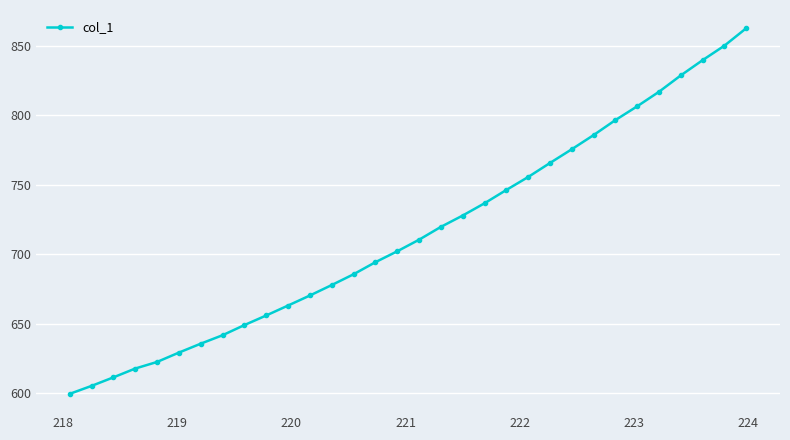

What is the greatest value displayed?

862.6